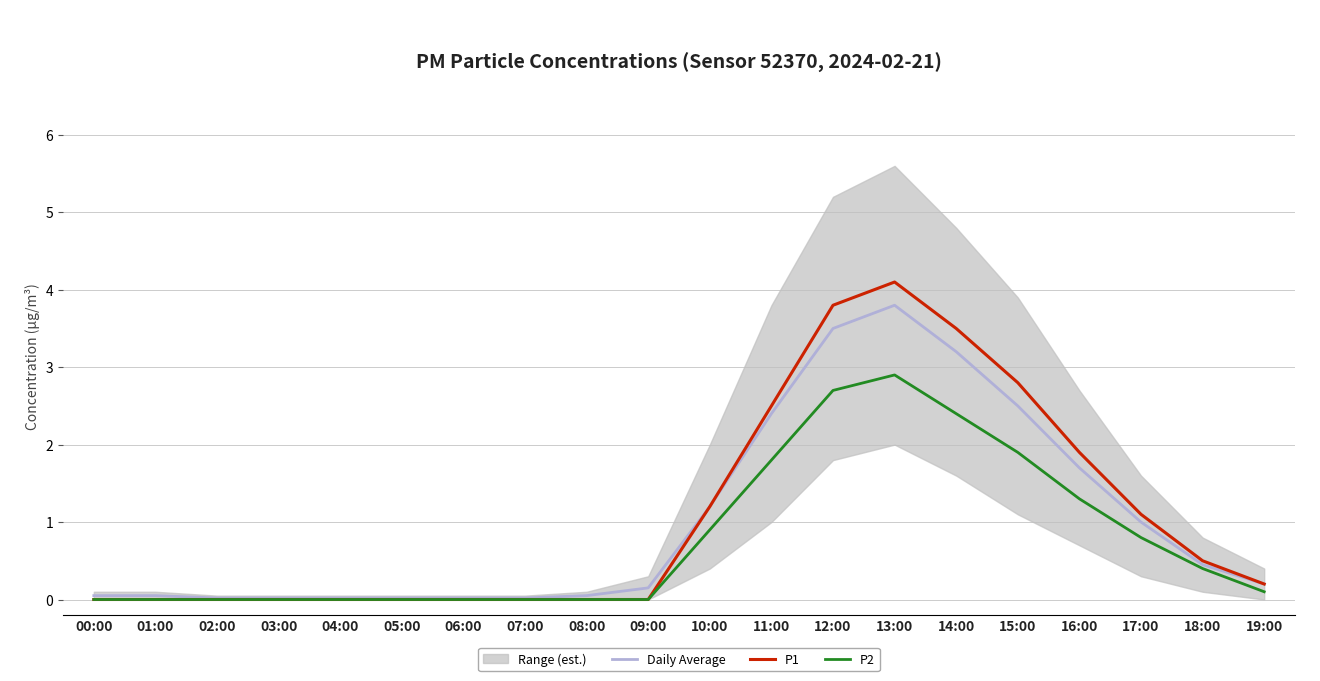

What is the sum of all Daily Average values?

20.4